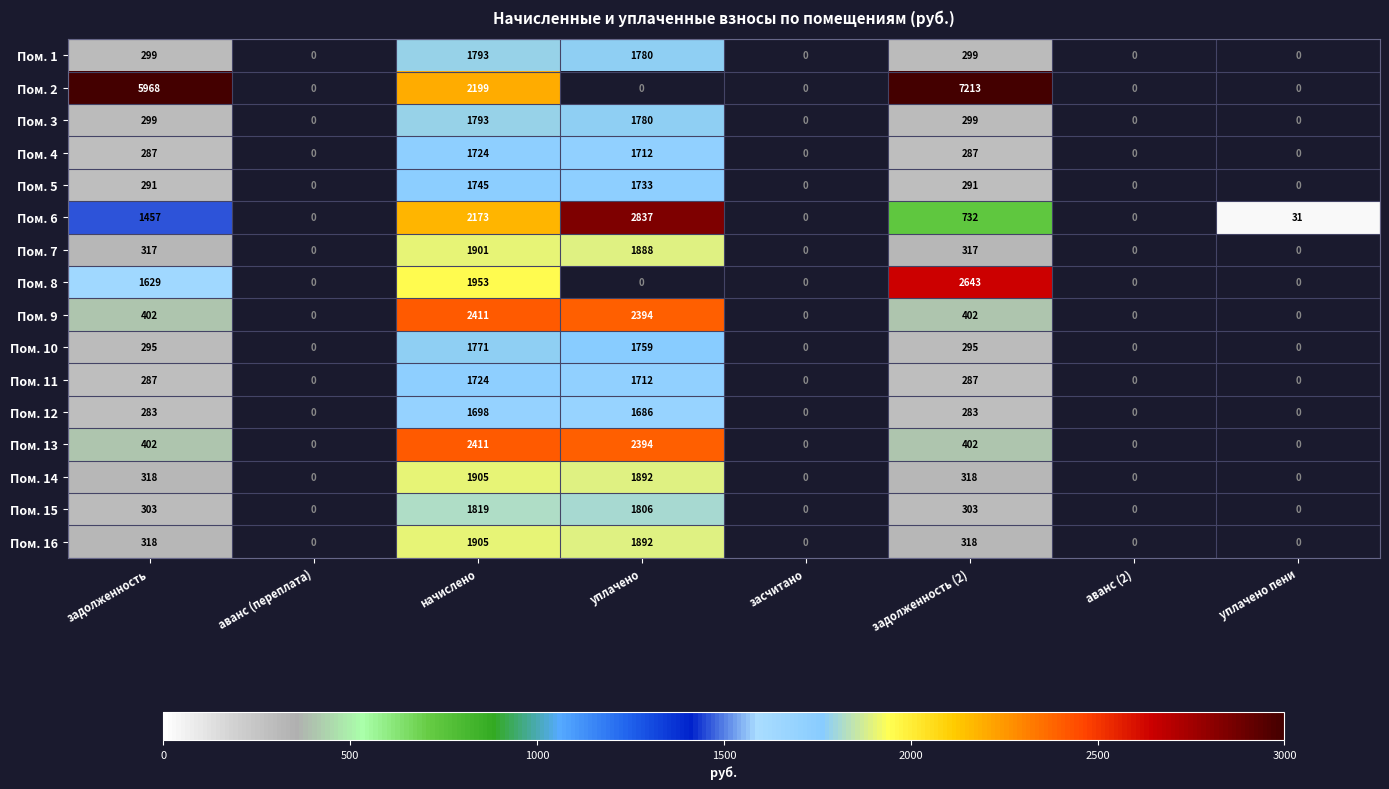

At how many categories does at least one series exceed 3502?

2